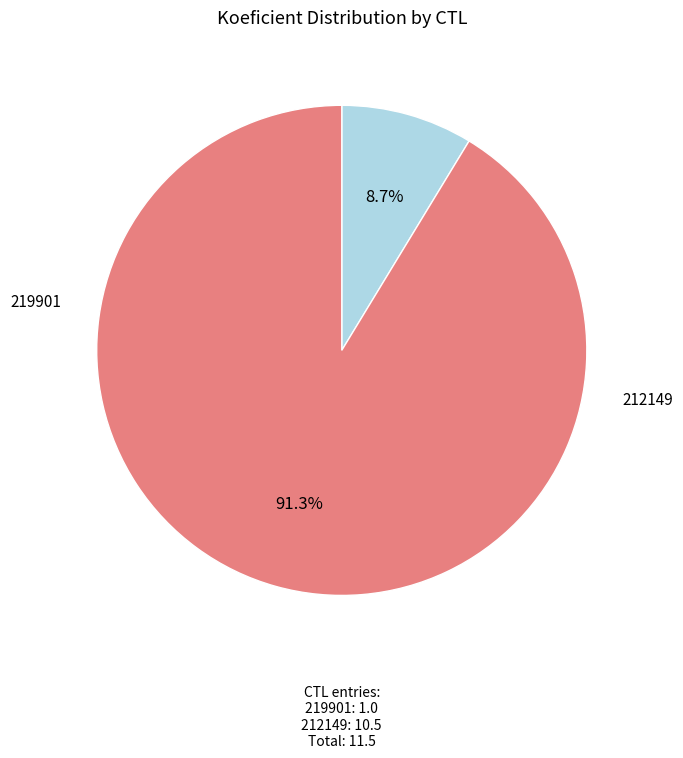

Is there a majority slice in this chart?

Yes